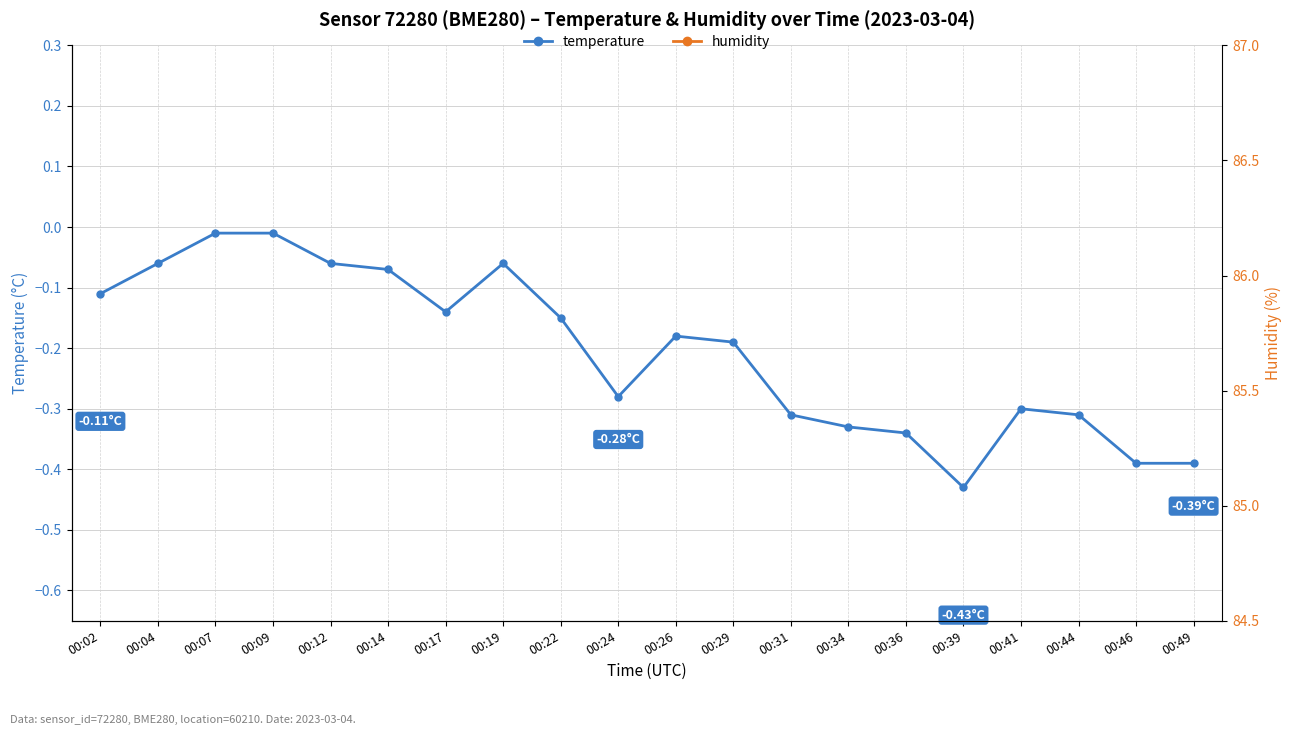

Where is the first local maximum for temperature?

00:19